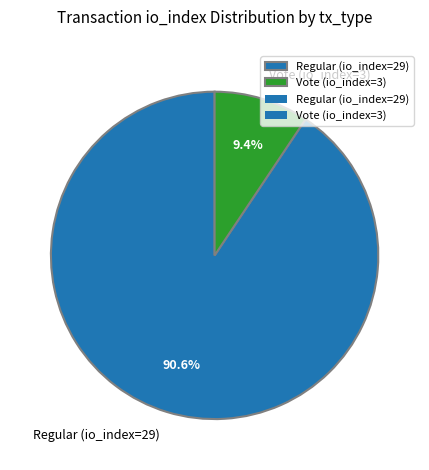

To the nearest percent, what is the combined percentage of Regular (io_index=29) and Vote (io_index=3)?

100%